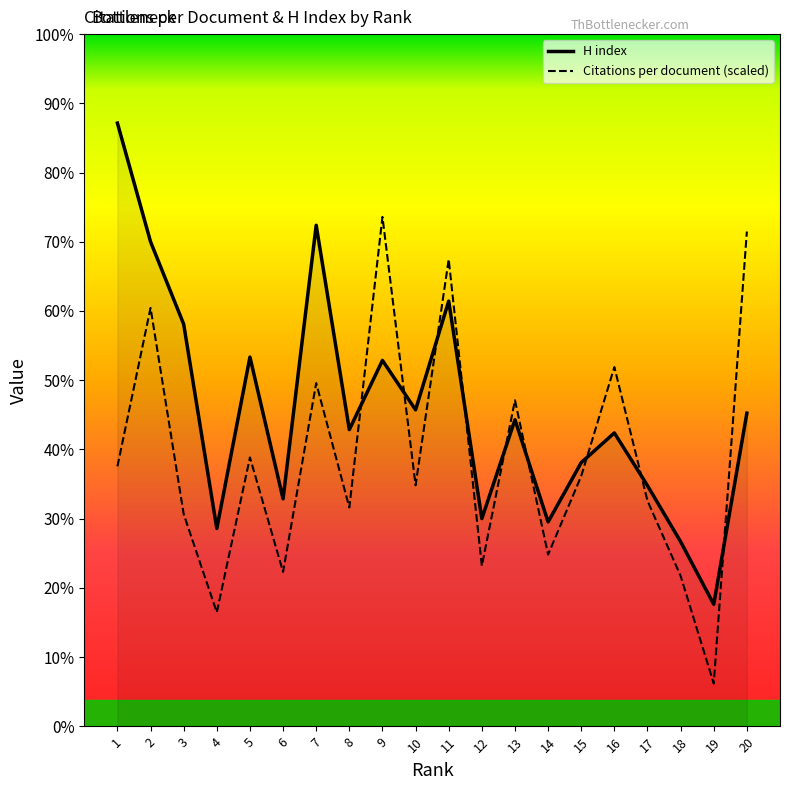

At which category does H index reach its first local peak?

5